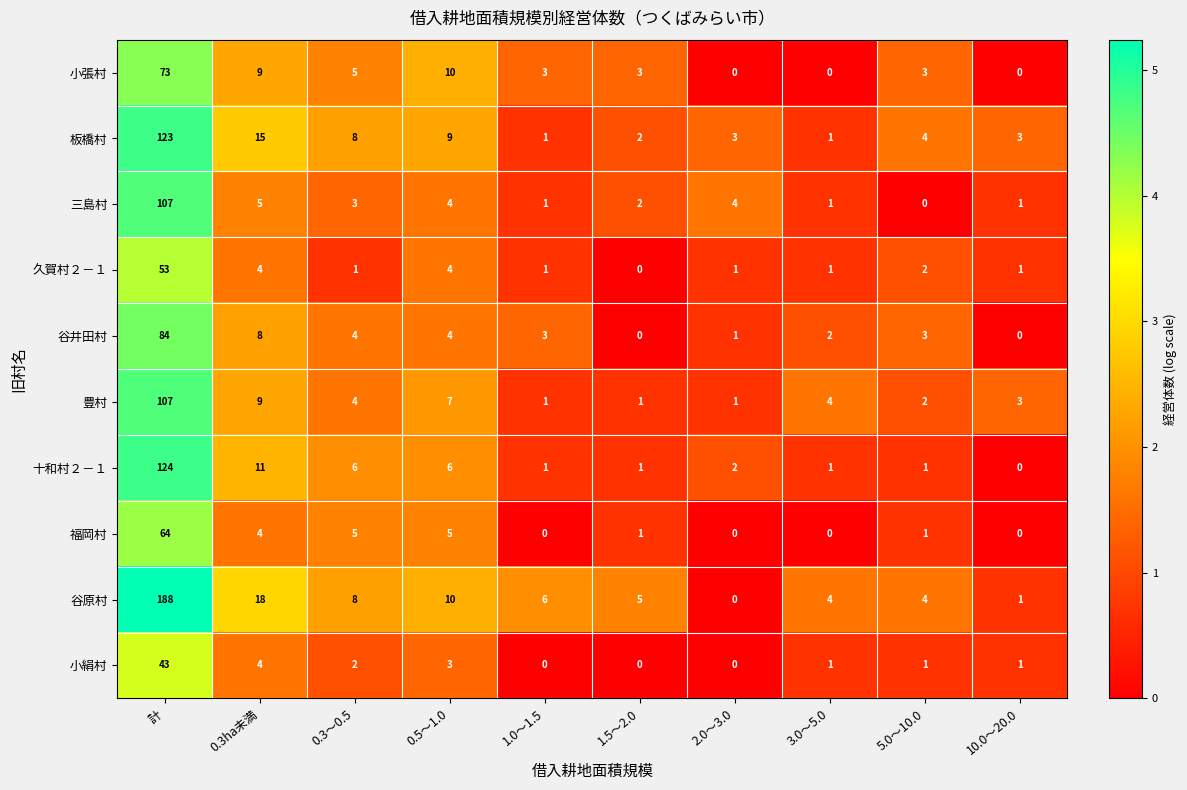

Which category has the highest value in the 久賀村２－１ series?

計